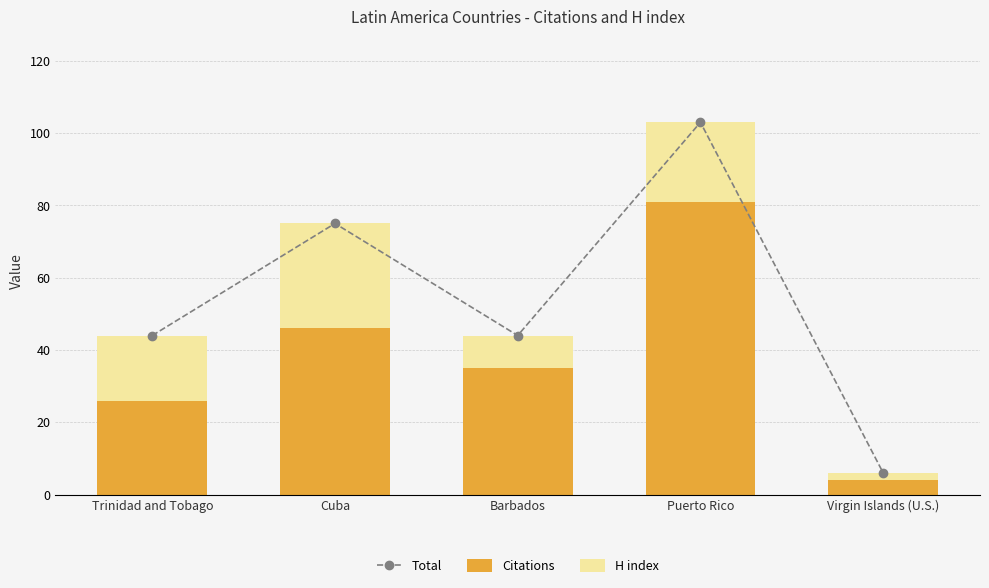

At which label does H index reach its minimum?

Virgin Islands (U.S.)